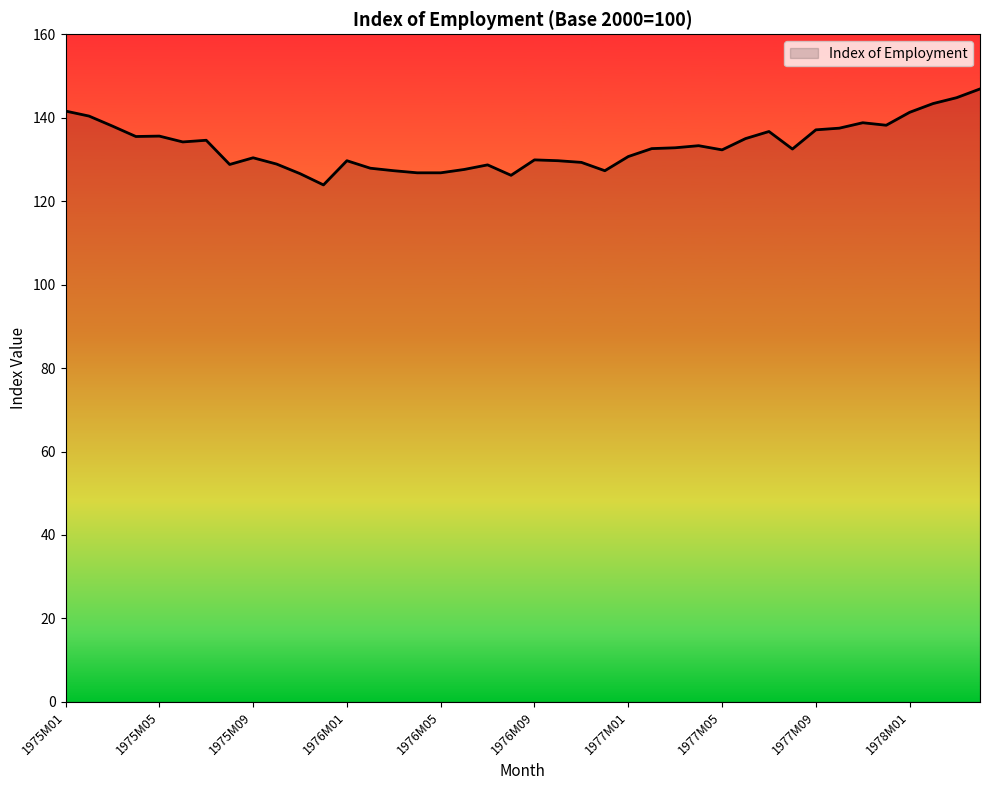

What is the minimum value shown in the chart?

123.9